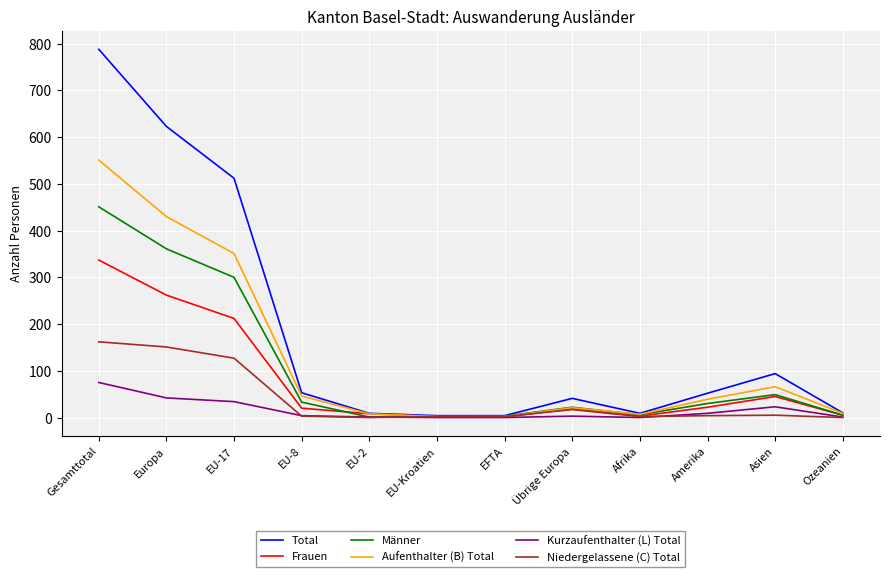

What position from the left is Ozeanien?

12